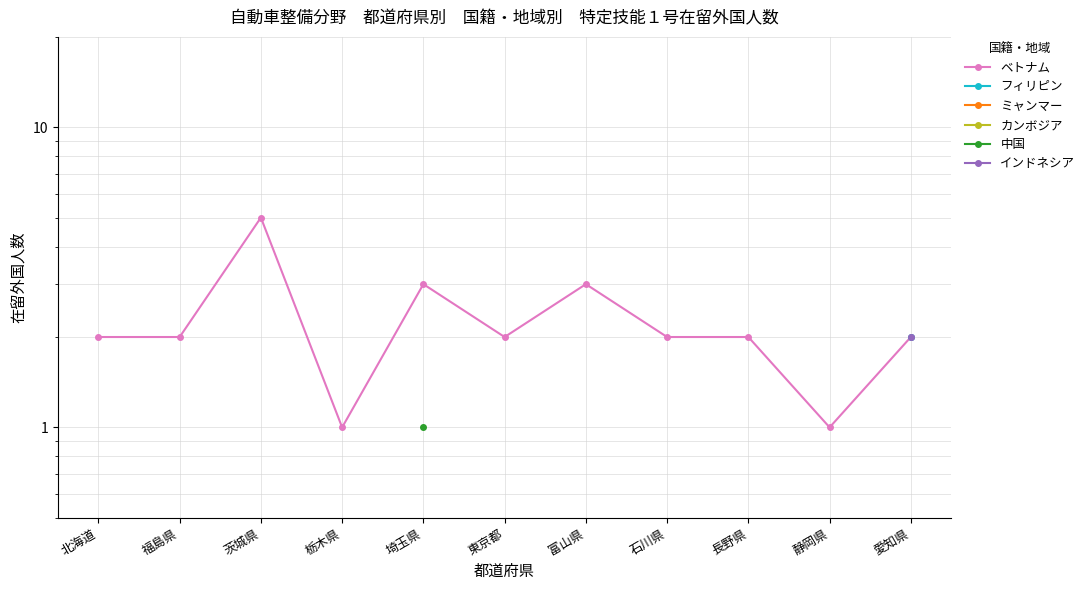

At how many categories does at least one series exceed 3?

1